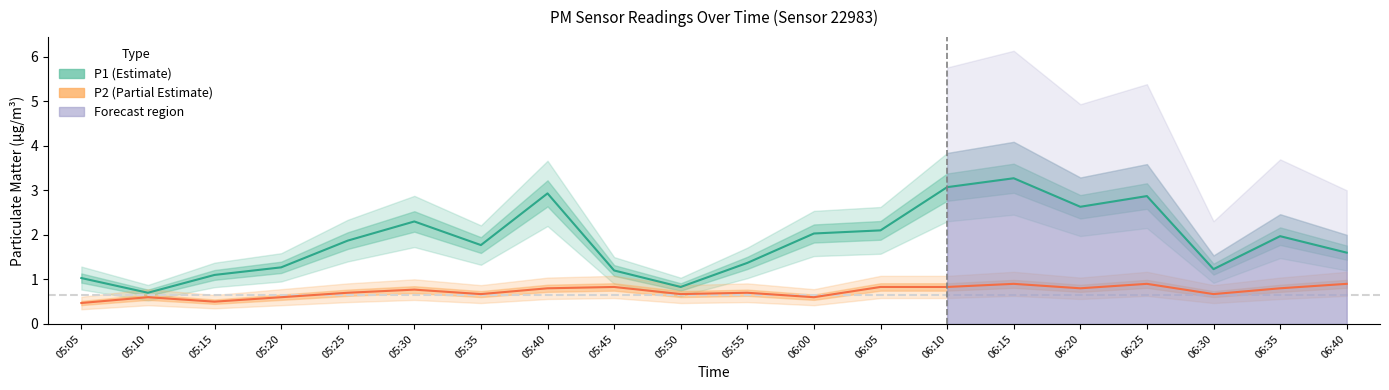

What is the sum of all P2 (Partial Estimate) values?

14.5